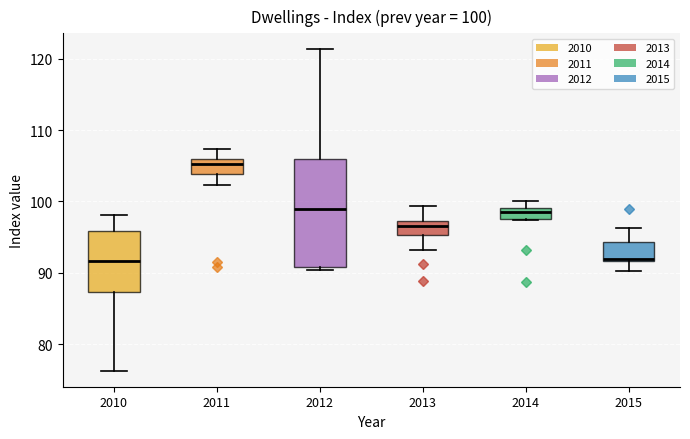

Comparing the boxes themselves (not the whiskers), which one is the tallest?

2012